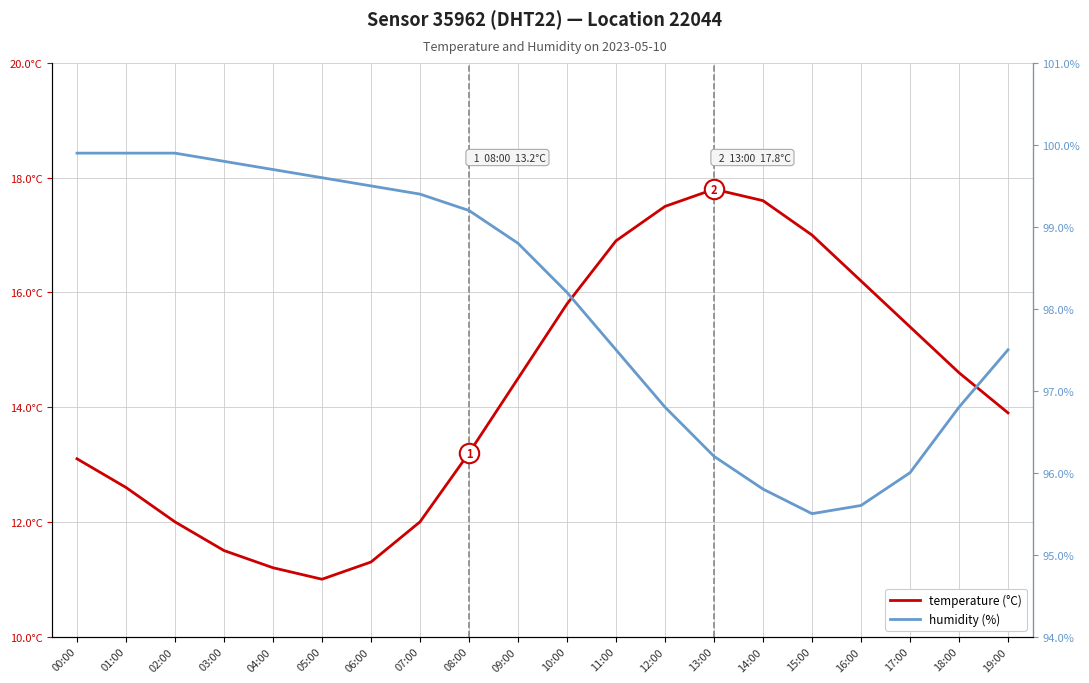

How many categories are shown in the chart?

20